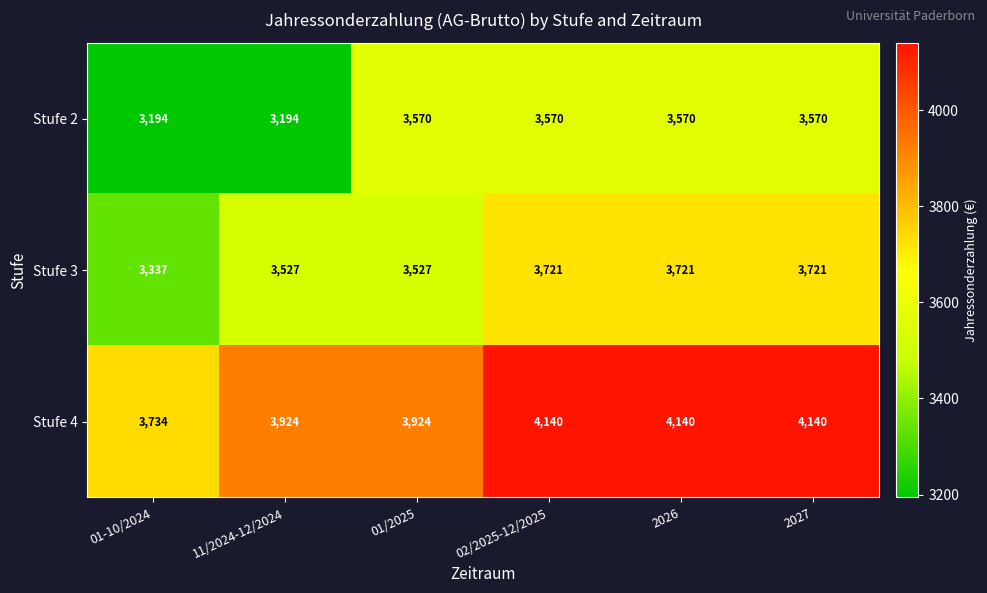

Is it true that Stufe 4 equals 2841 at 2027?

False